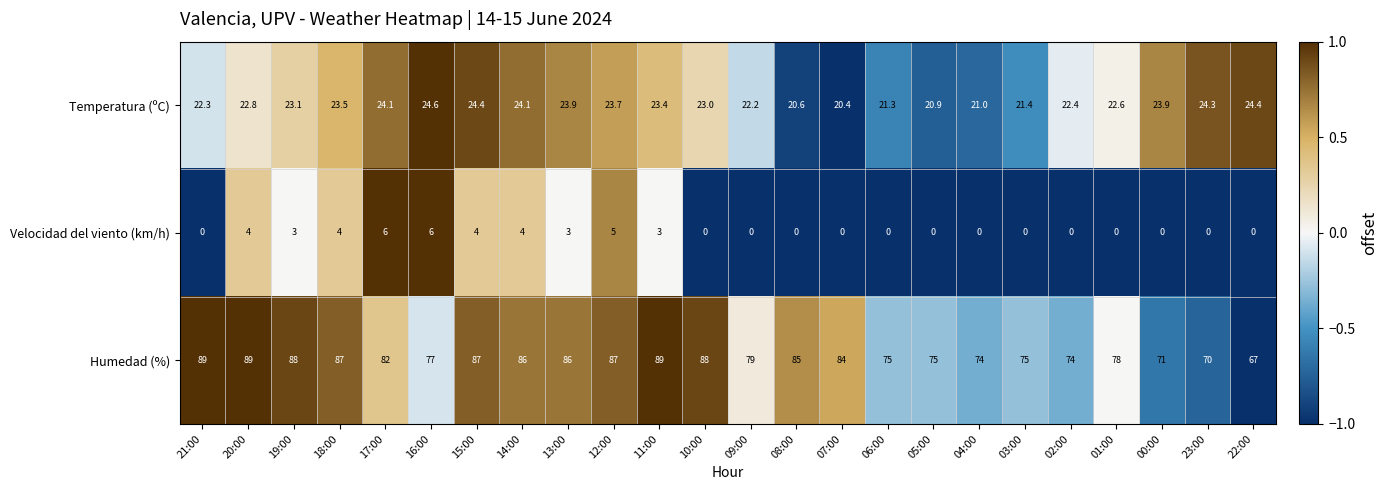

What is the difference between the second highest and minimum values in the Temperatura (ºC) series?

4.0